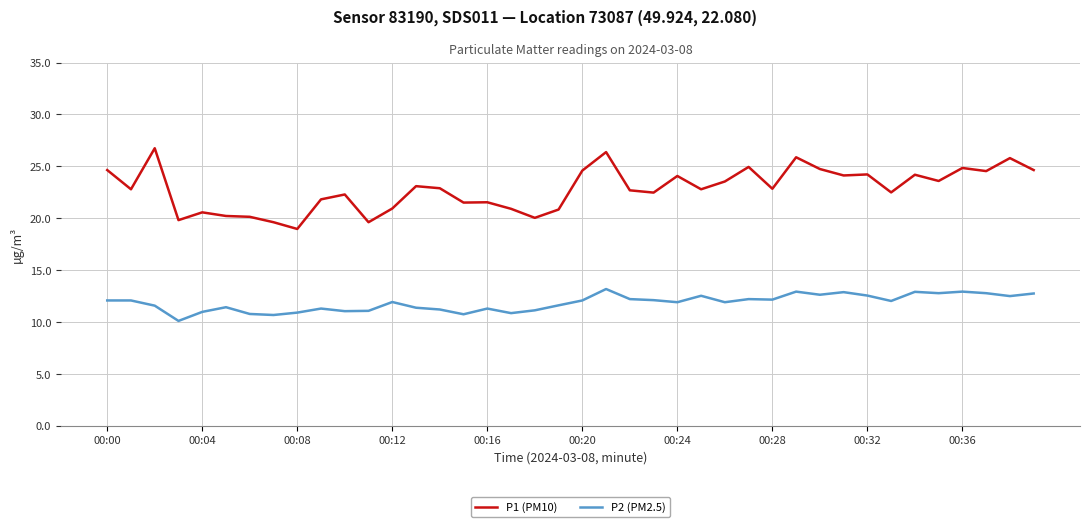

What is the minimum value for P2 (PM2.5)?

10.1